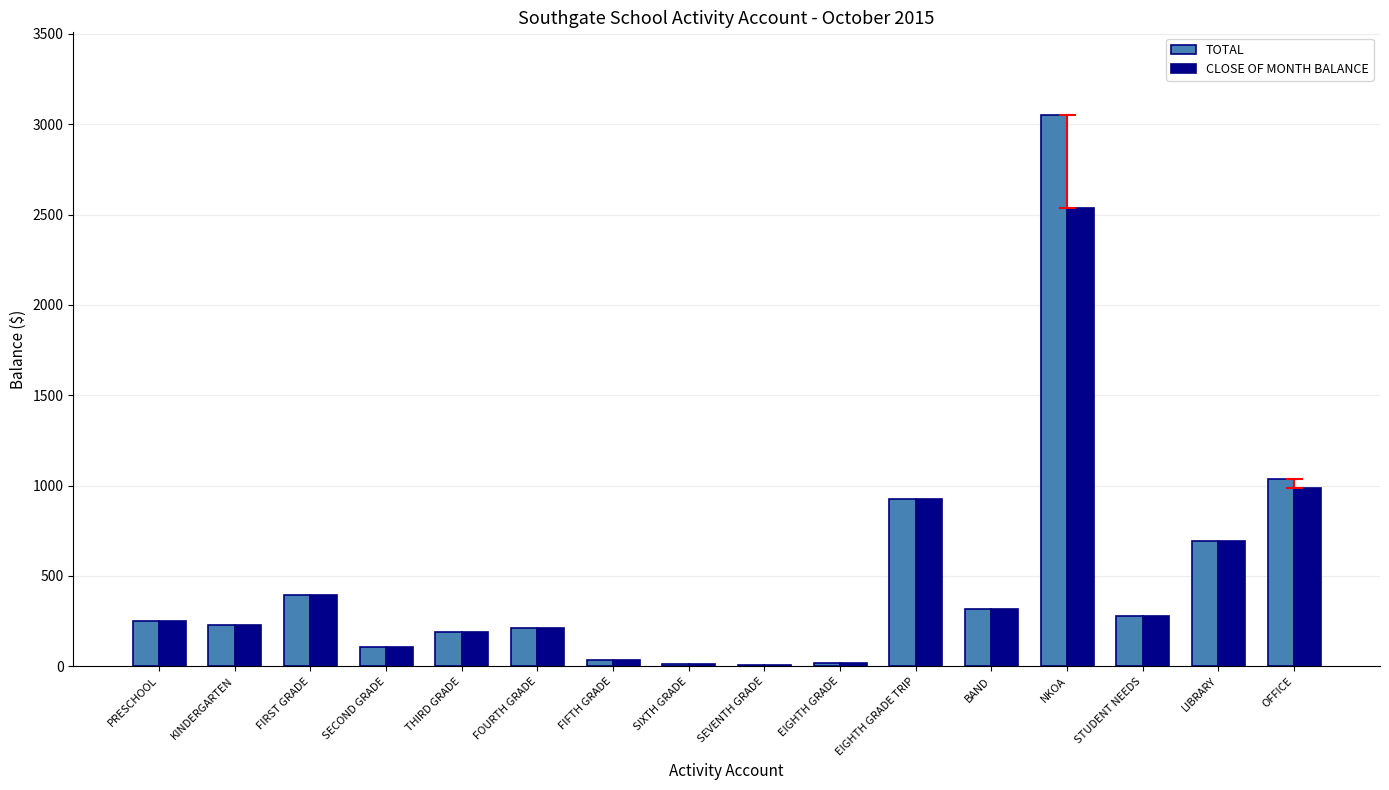

What is the approximate value of TOTAL at PRESCHOOL?

252.5